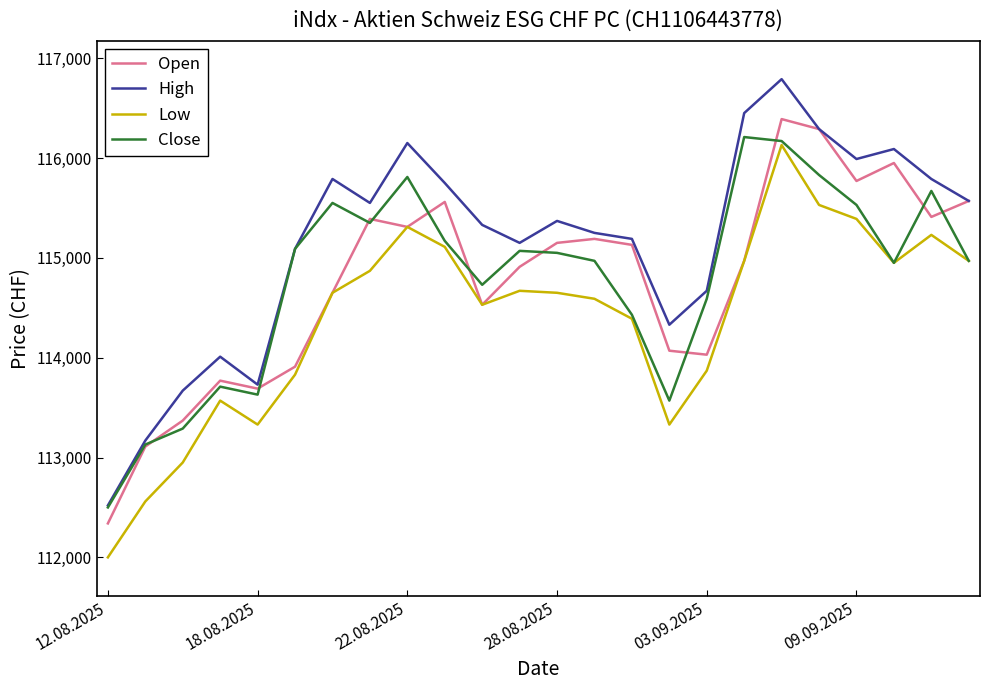

Which series has the largest total across all categories?

High